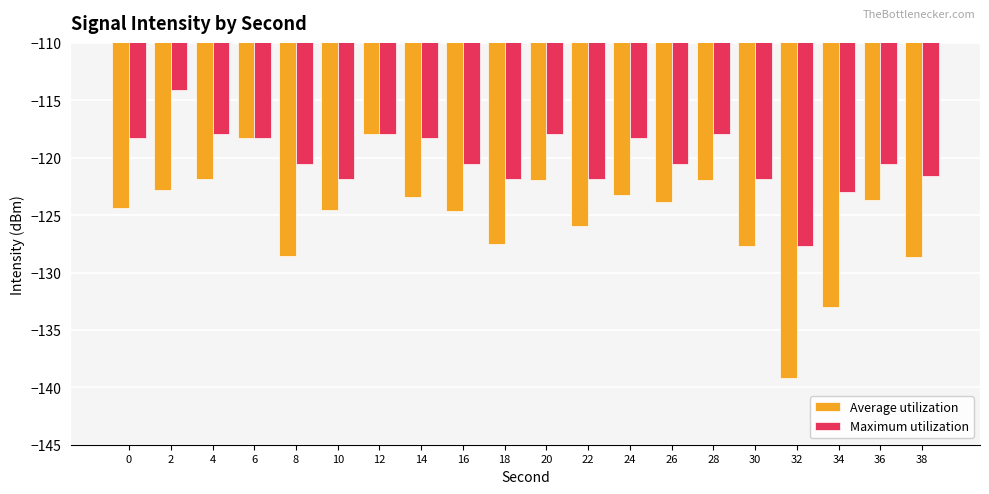

What are all the series names shown in the legend?

Average utilization, Maximum utilization